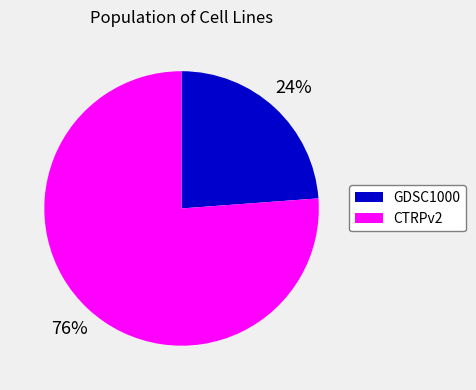

Is it true that CTRPv2 is 89% of the pie?

False